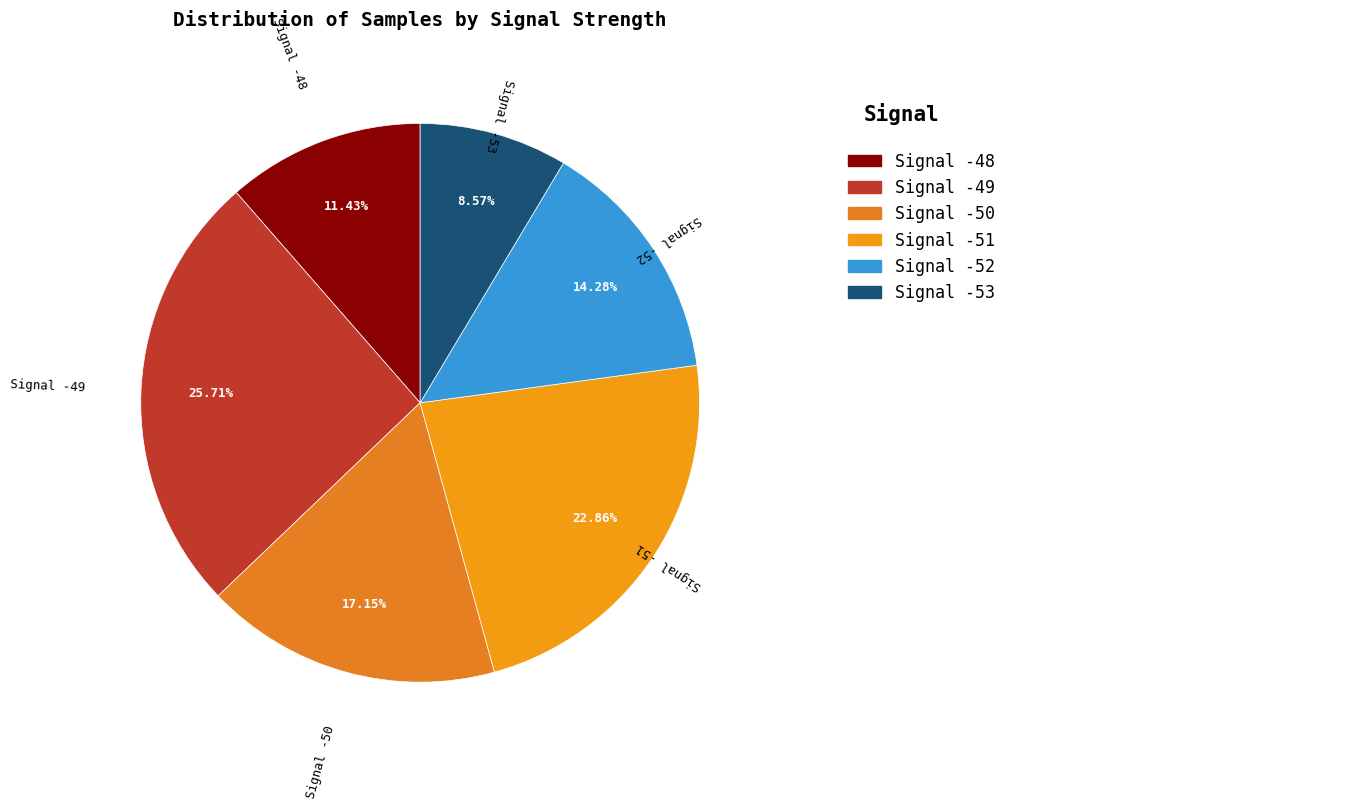

Count the number of slices in the pie.

6